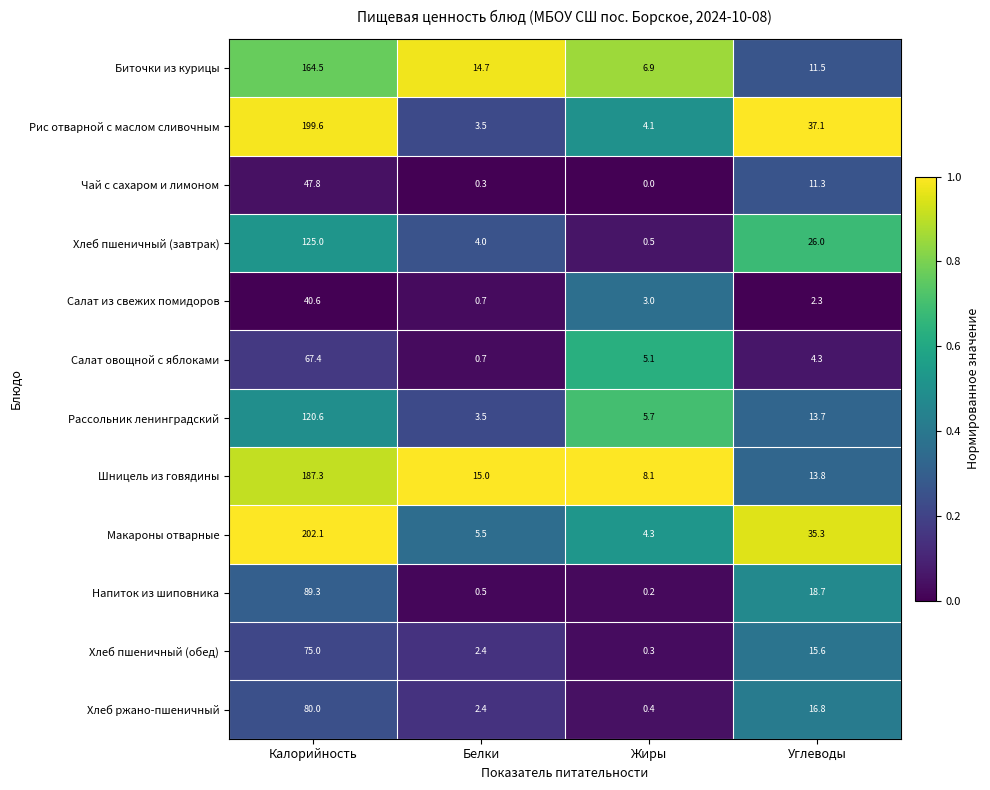

At which category is the sum across all series the highest?

Калорийность